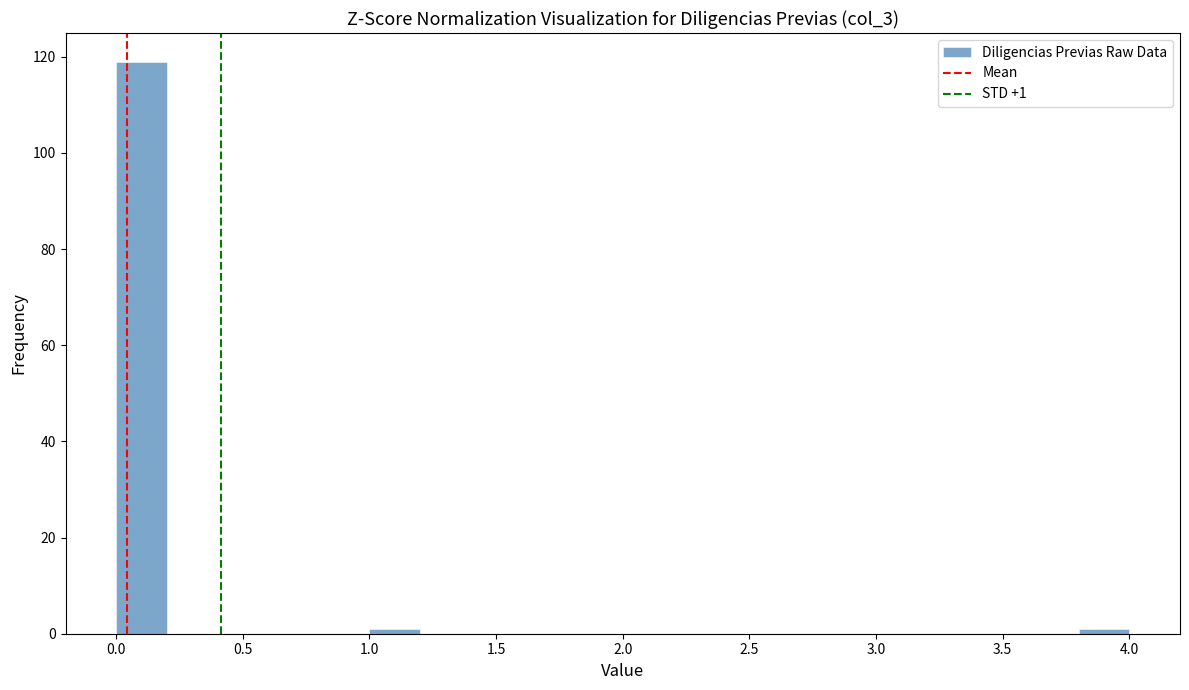

Over which range of the x-axis is the bar tallest?

0.0 to 0.2